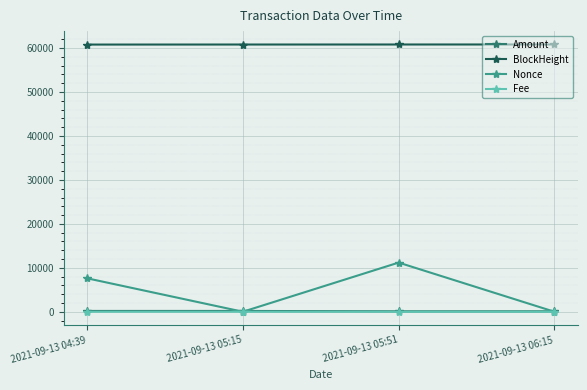

At how many categories does at least one series exceed 32411?

4